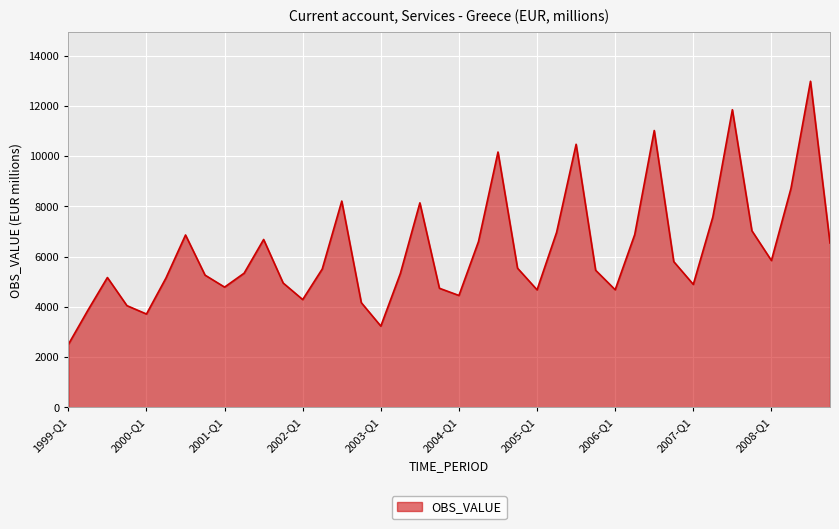

True or false: the data has more than 0 interior local peaks.

True